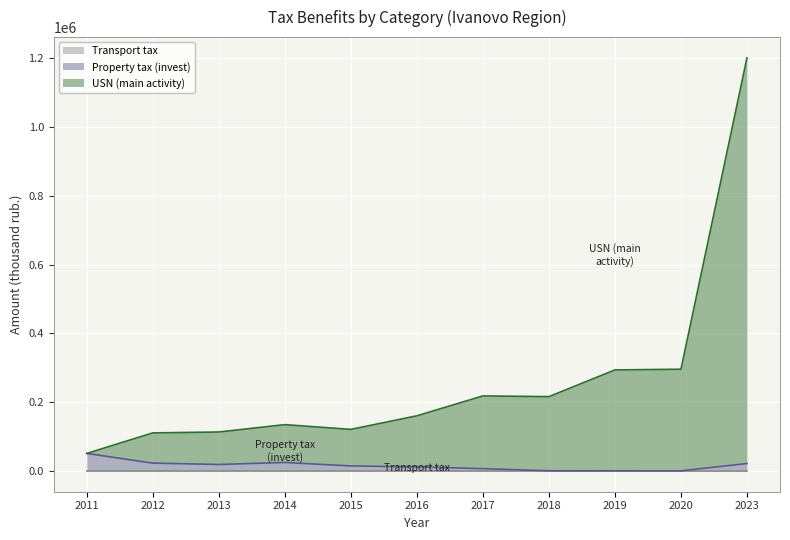

How many interior local valleys does the Property tax (invest) series have?

2